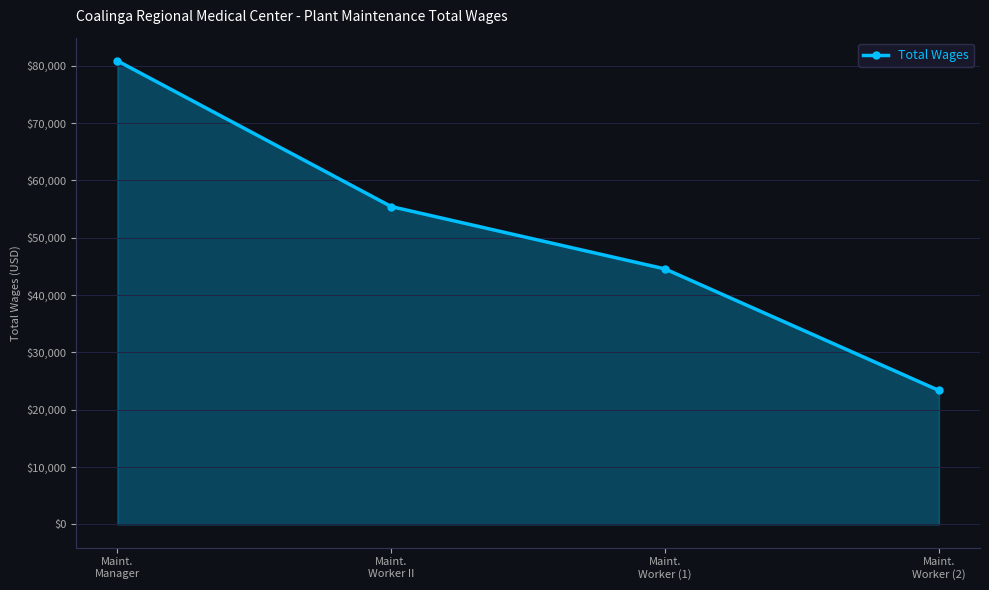

Read the value at Maint.
Worker (2), to the nearest 10.

23360